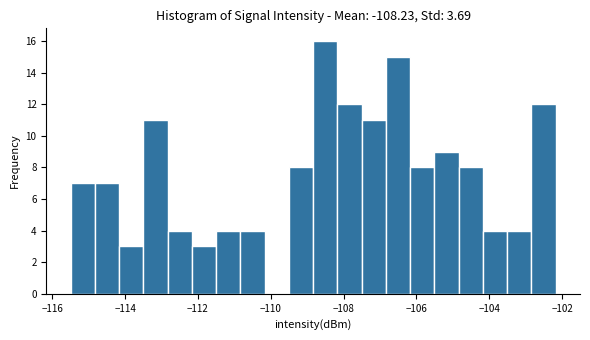

Read against the x-axis, roughly where is the centre of the tallest bar?

-108.6